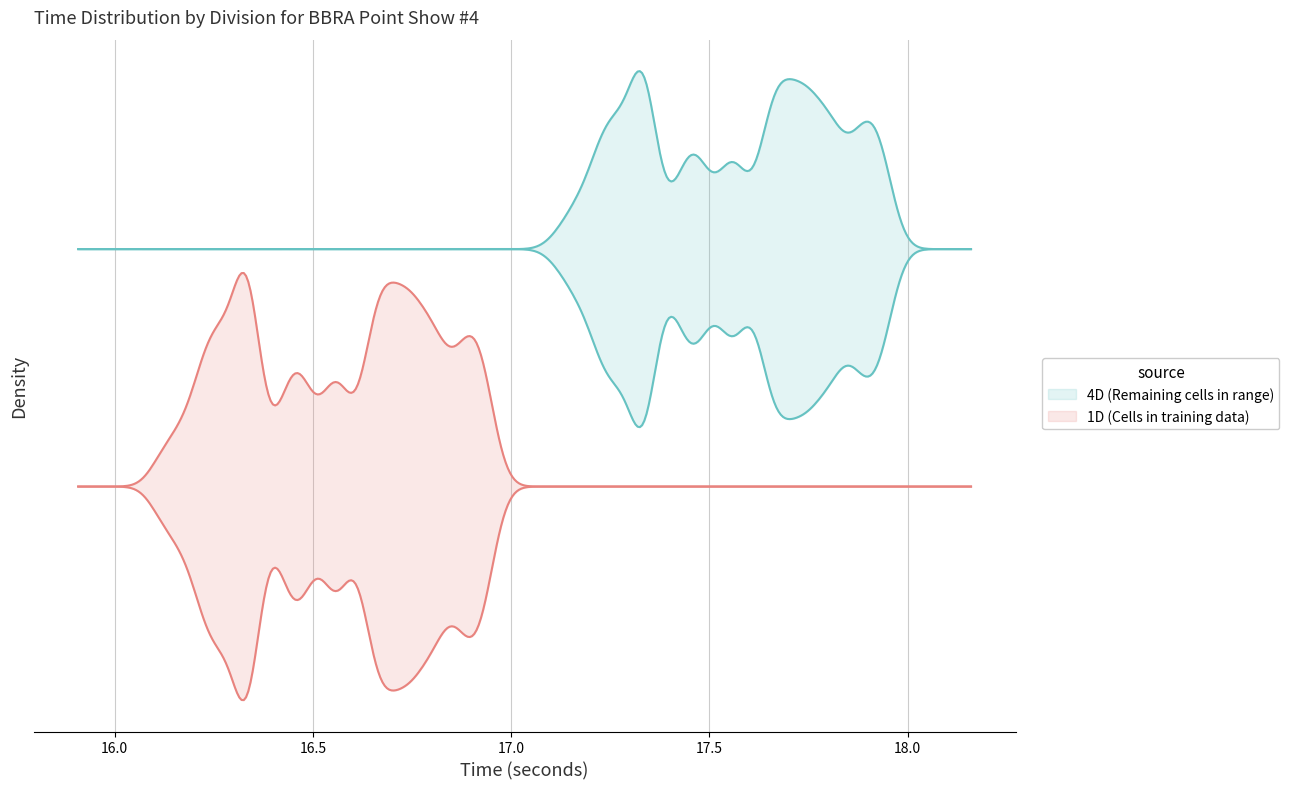

True or false: 1D and 4D intersect in this chart.

False